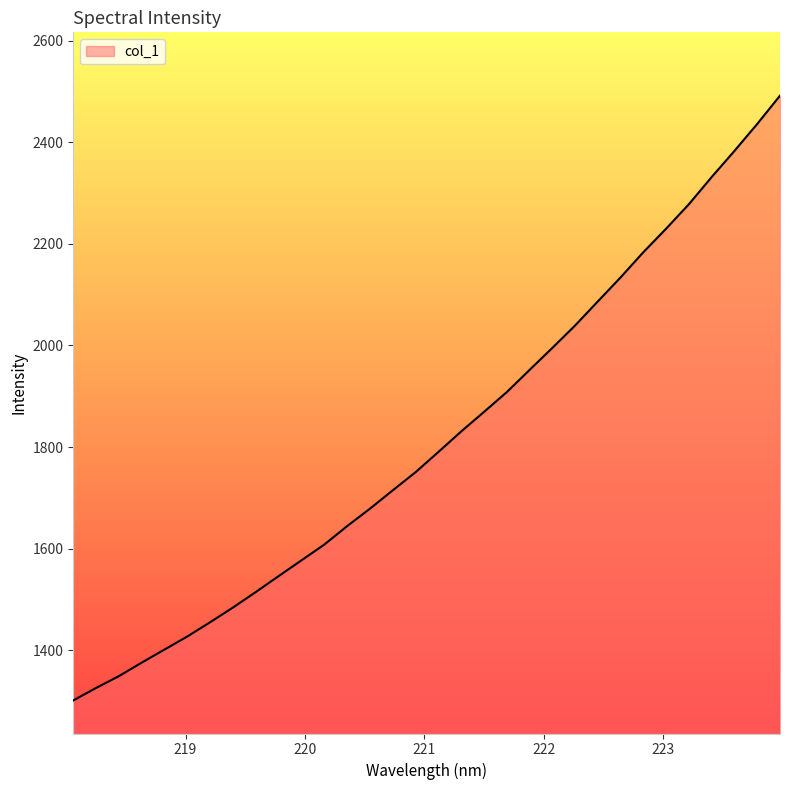

Does the chart display data point markers on the line(s)?

No